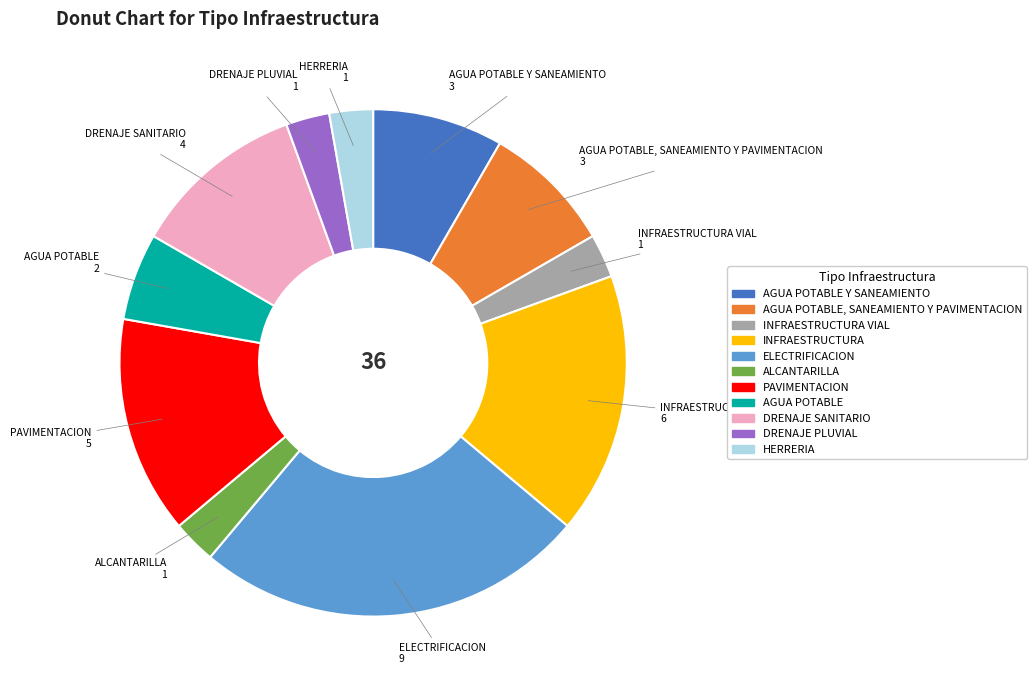

How many segments does this pie chart have?

11